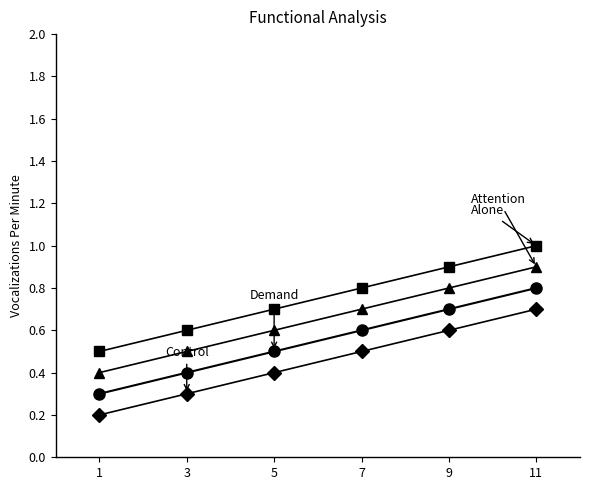

What is the difference between the highest and lowest values at 1?

0.3